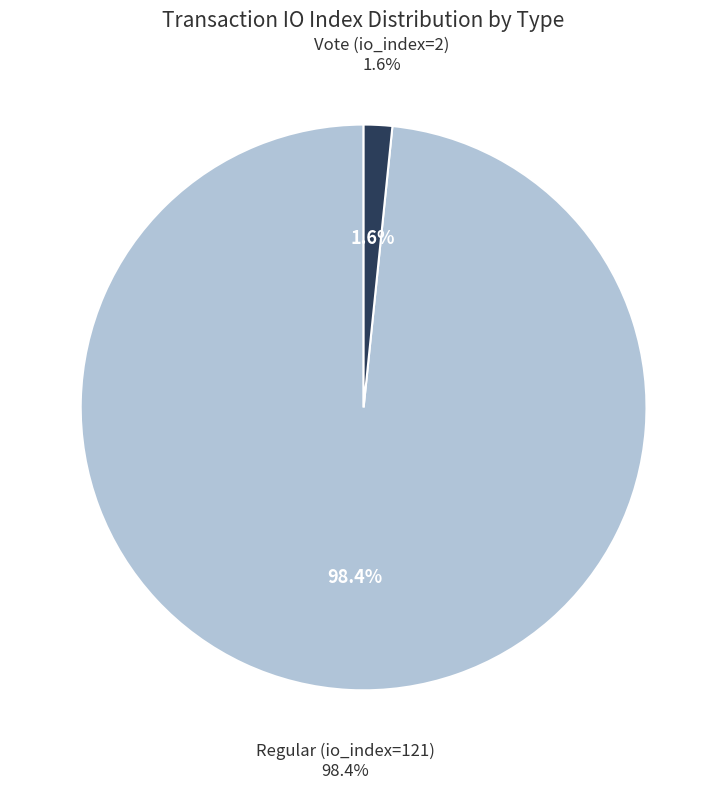

What percentage do Regular (io_index=121) and Vote (io_index=2) together represent?

100.0%